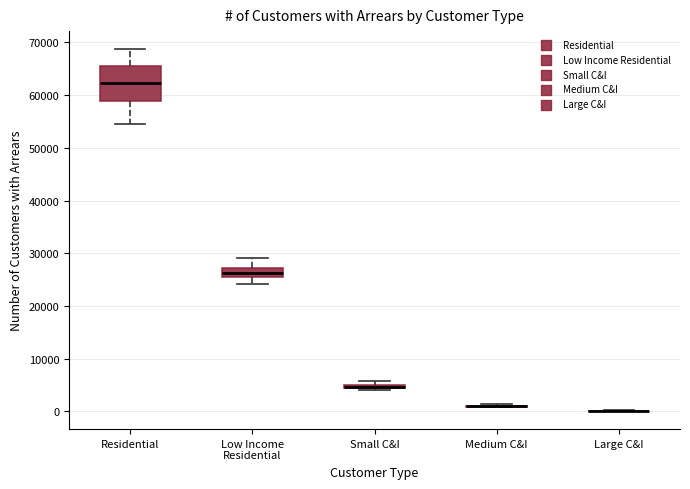

Comparing the boxes themselves (not the whiskers), which one is the tallest?

Residential